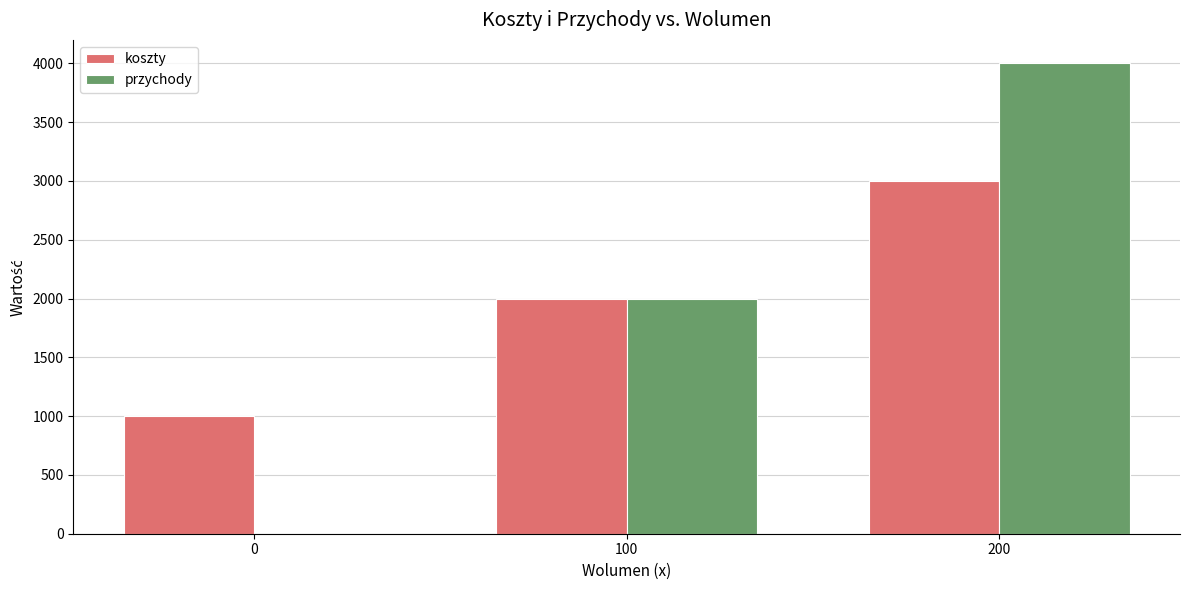

Which category has the highest value in the przychody series?

200